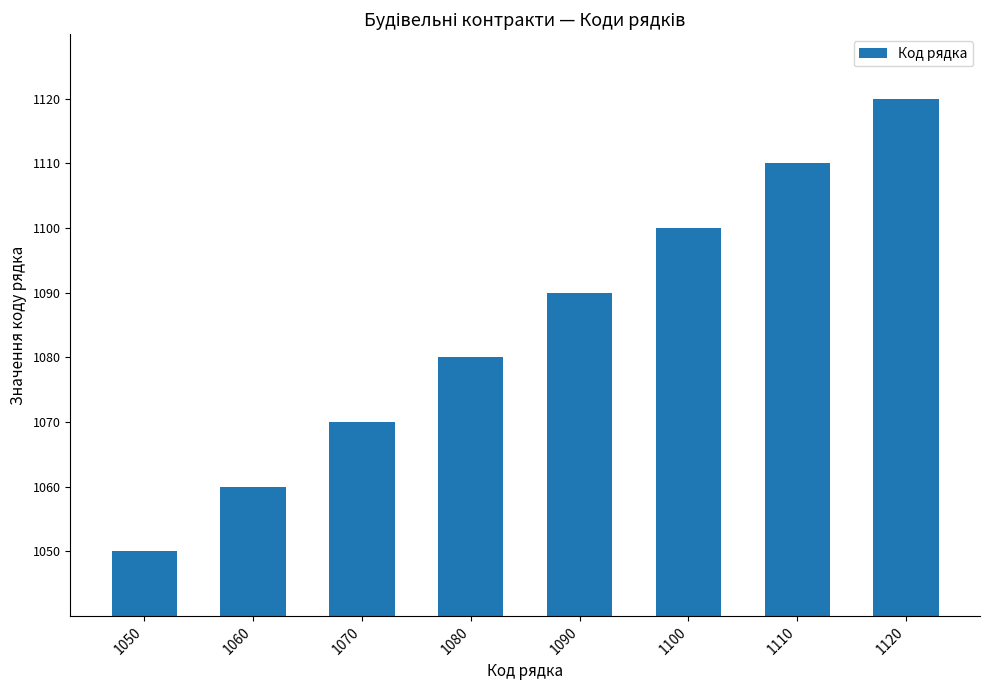

What is the sum of all values?

8680